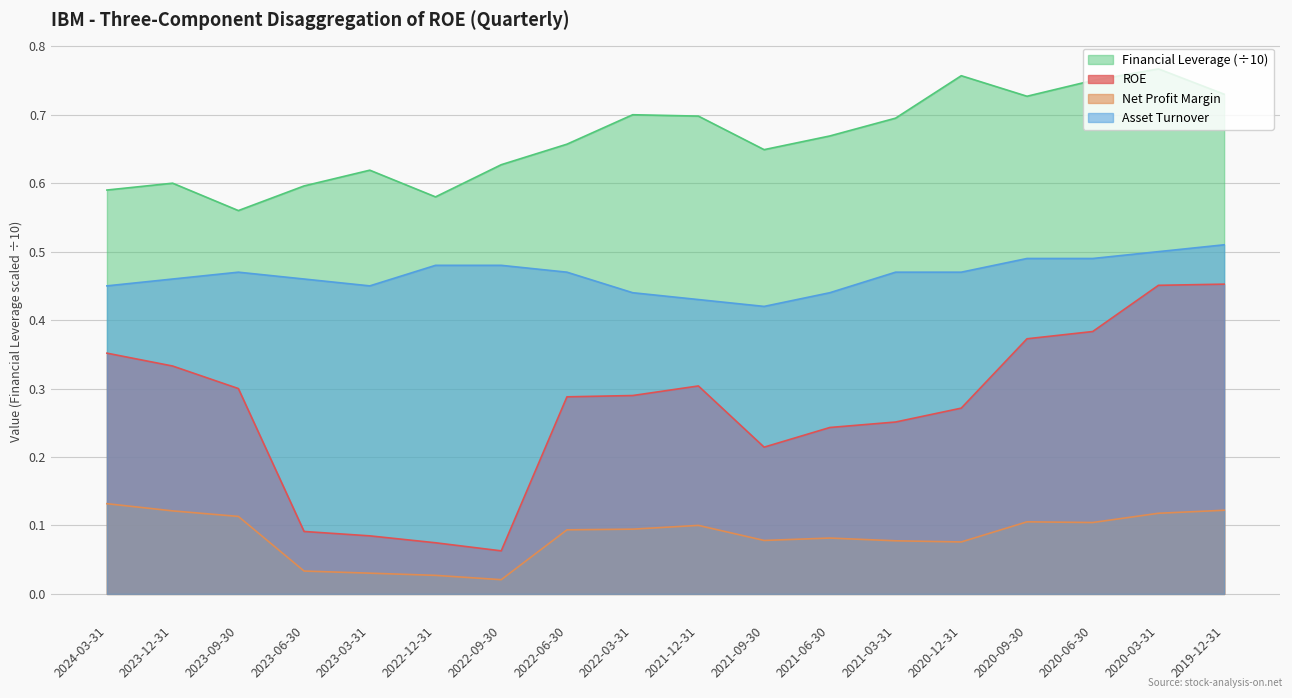

How many lines are shown in the chart?

4